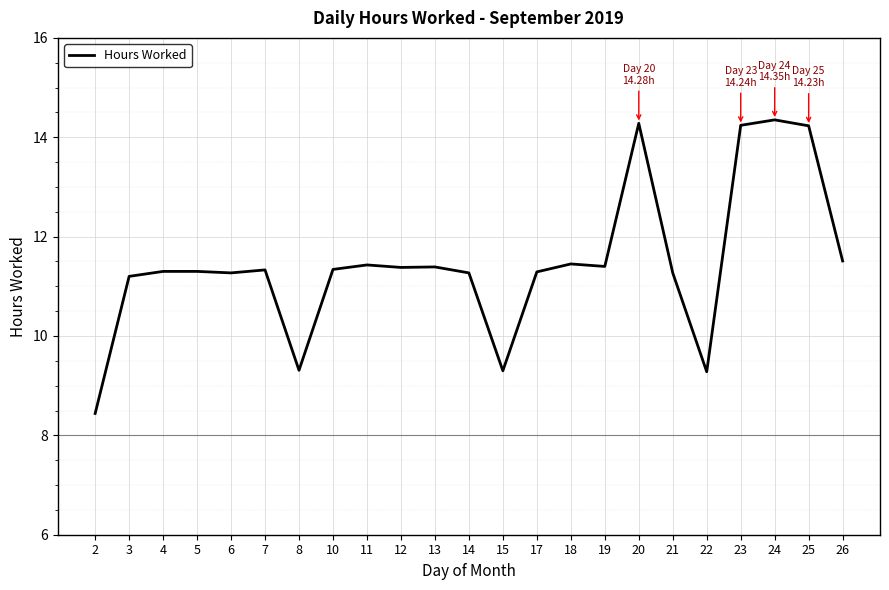

Is this an area chart (filled region under the line)?

No